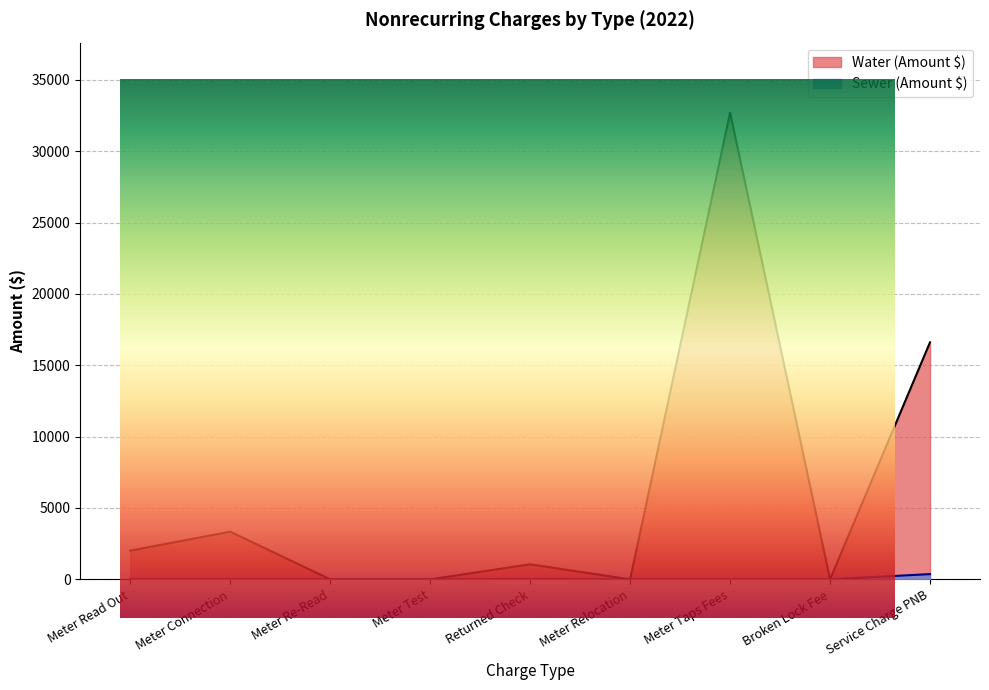

At which category does the chart reach its peak across all series?

Meter Taps Fees